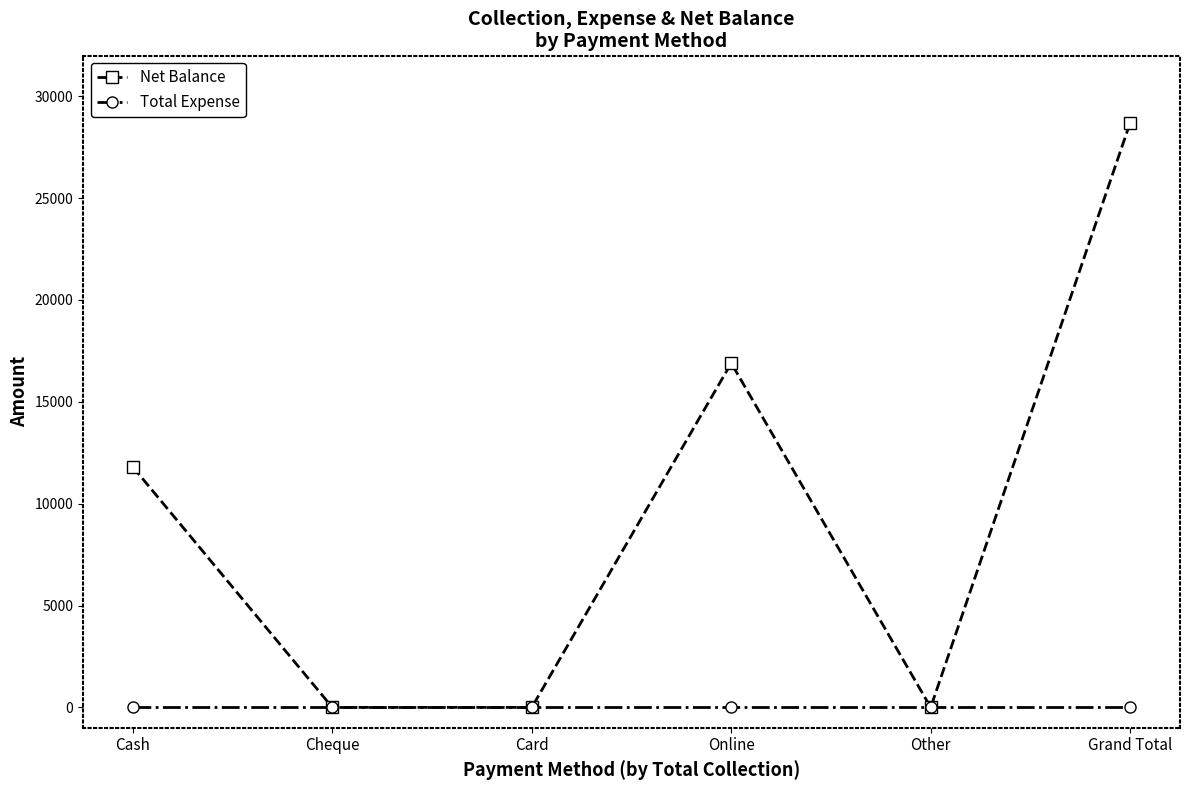

Which series has the largest total across all categories?

Net Balance